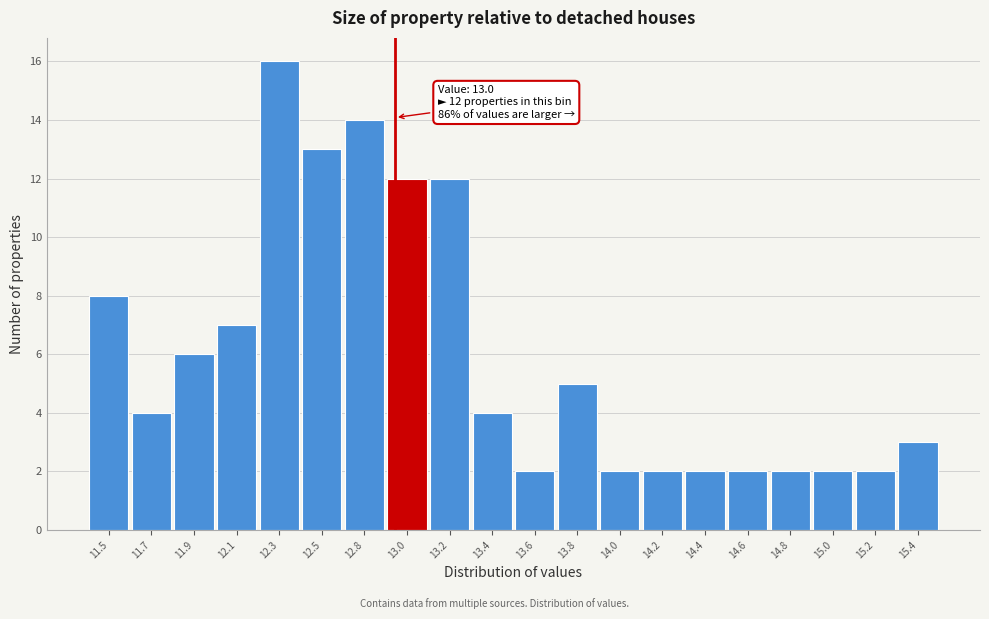

Reading left to right, transcribe all the data shown in this chart.

11.5=8	11.7=4	11.9=6	12.1=7	12.3=16	12.5=13	12.8=14	13.0=12	13.2=12	13.4=4	13.6=2	13.8=5	14.0=2	14.2=2	14.4=2	14.6=2	14.8=2	15.0=2	15.2=2	15.4=3